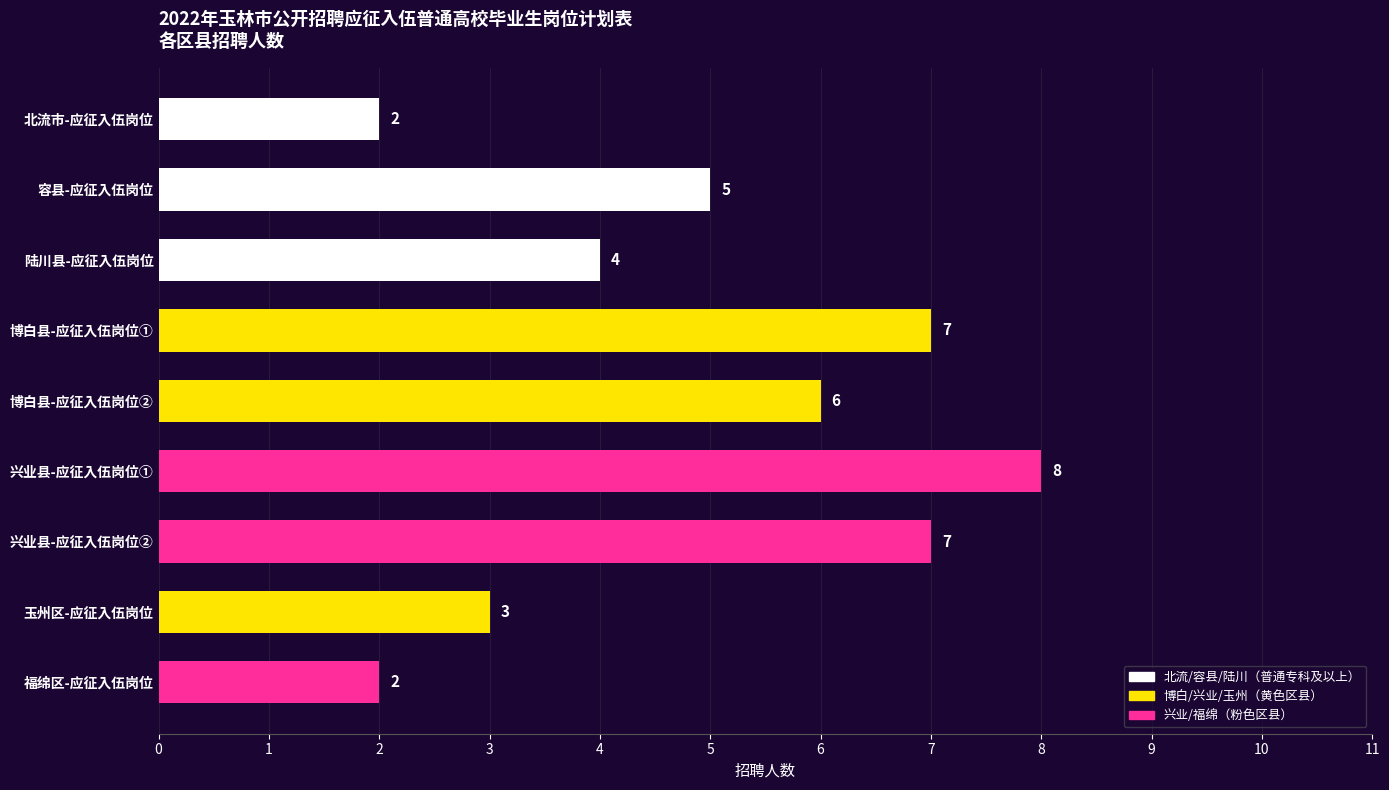

How many distinct data groups are displayed?

1